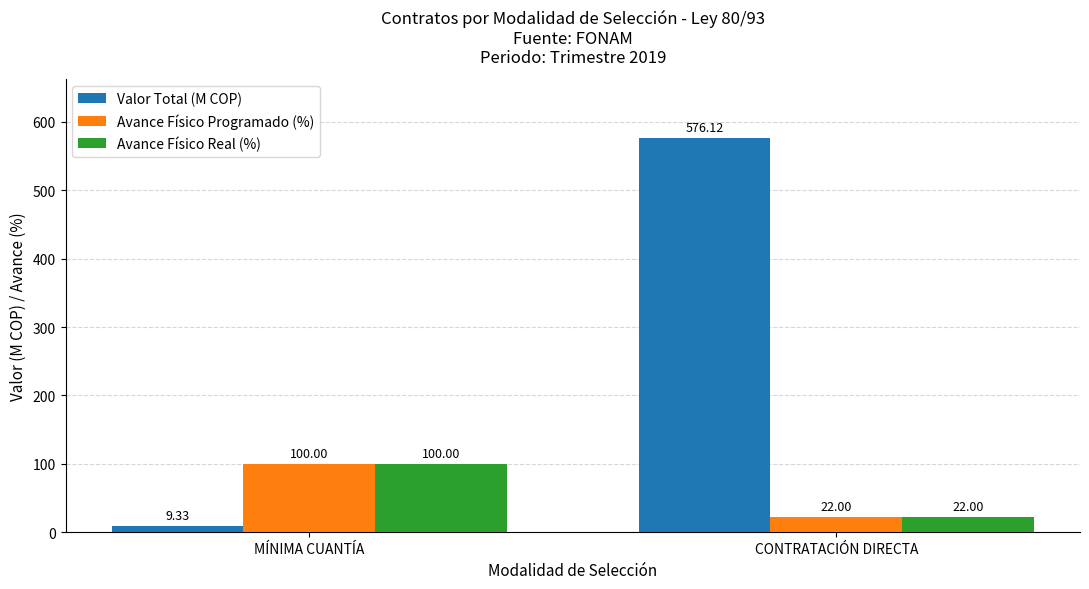

Where does the Valor Total (M COP) series first go above 576?

CONTRATACIÓN DIRECTA